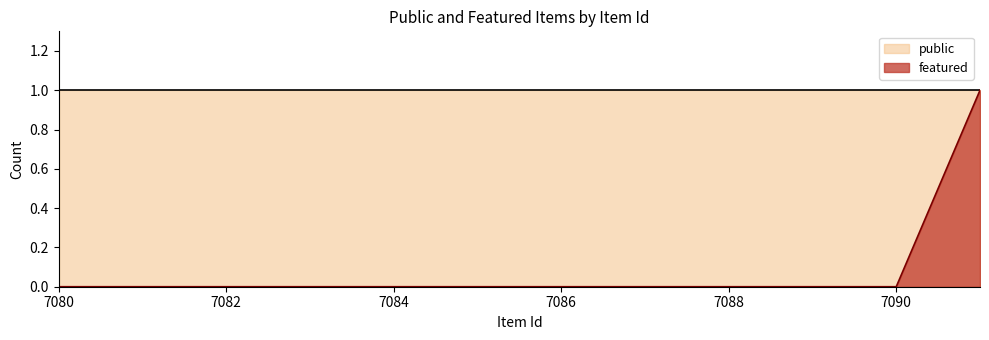

Does the chart have visible grid lines?

No